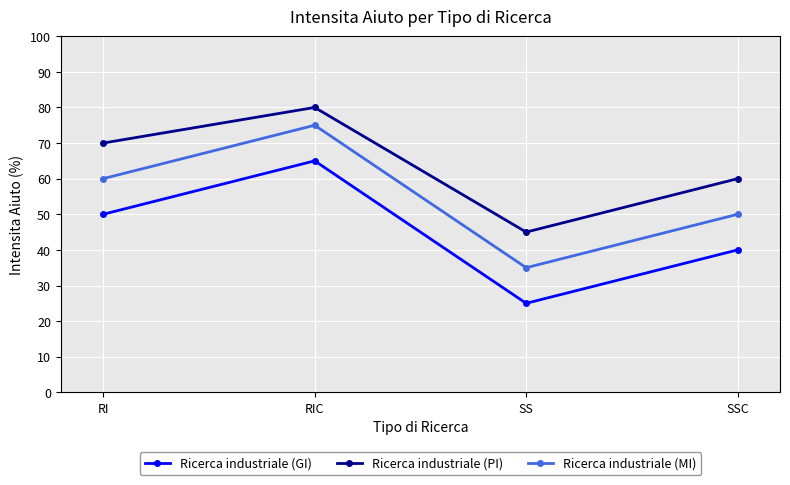

At SS, list the series in order from largest to smallest.

Ricerca industriale (PI), Ricerca industriale (MI), Ricerca industriale (GI)